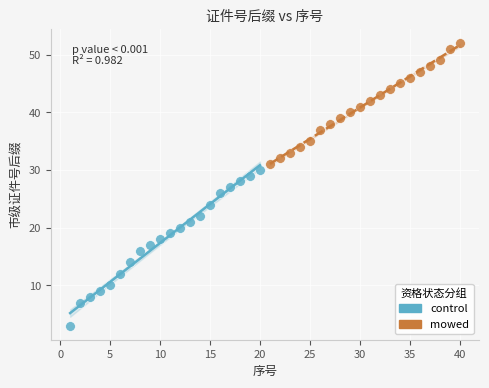

Which series contains the lowest Y value?

control